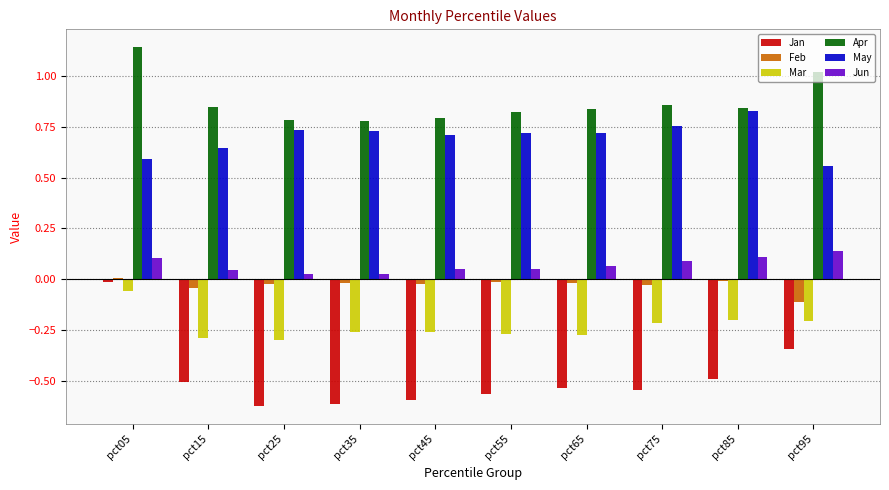

Is the value of Mar at pct65 greater than the value of Jun at pct25?

No